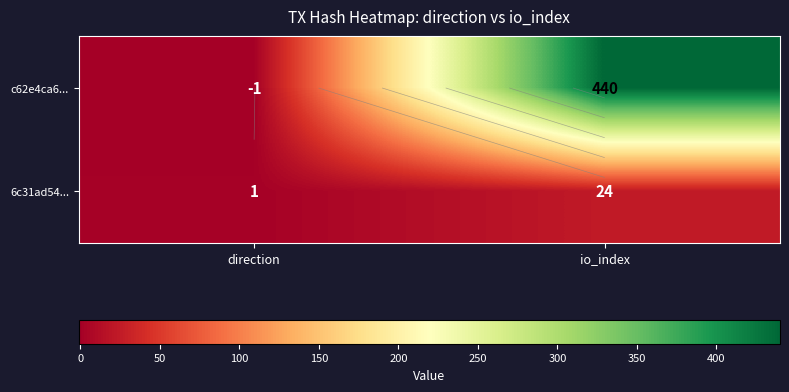

True or false: 6c31ad54... has a value of 1 at direction.

True